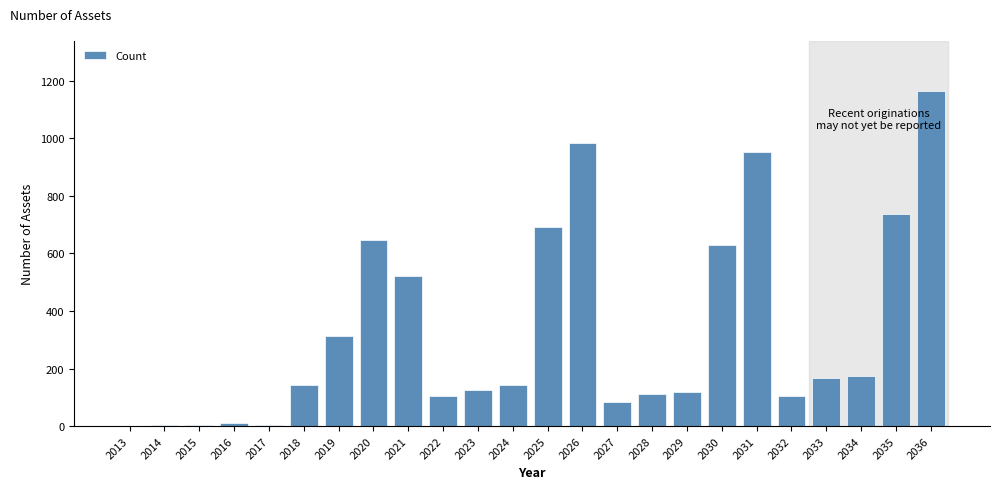

What is the sum of all values?

7942